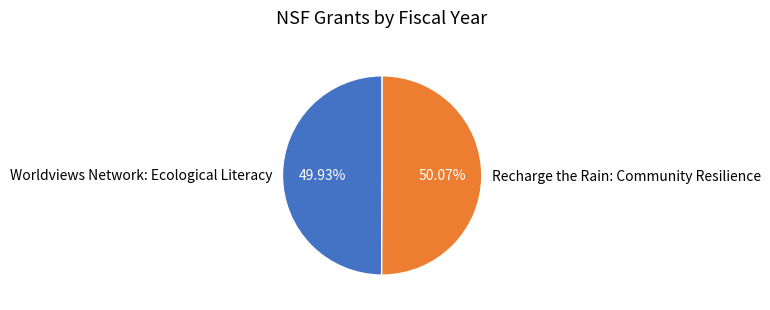

What is the ratio of the value at Worldviews Network: Ecological Literacy to the value at Recharge the Rain: Community Resilience?

1.0